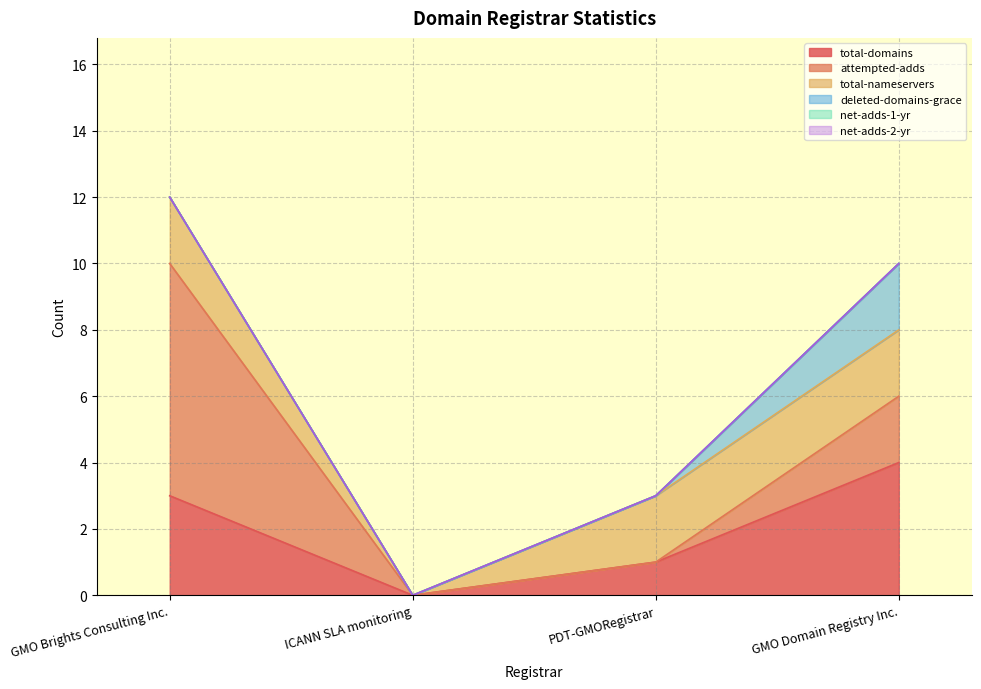

The deleted-domains-grace series shows 0 at PDT-GMORegistrar. True or false?

True